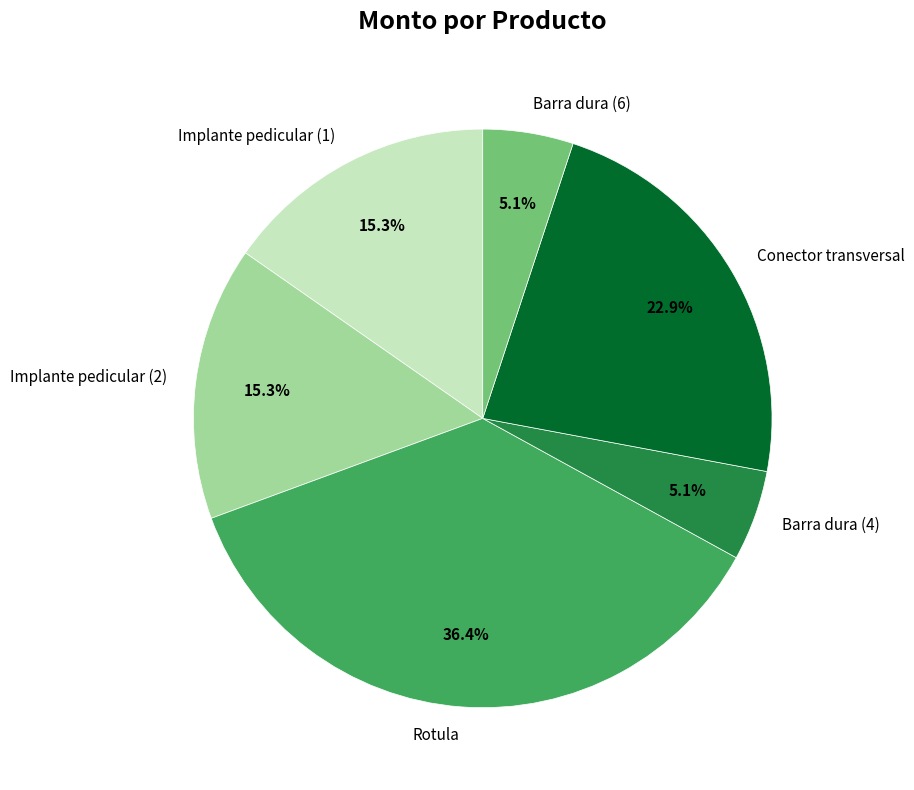

Does Barra dura (6) account for over 50% of the chart?

No